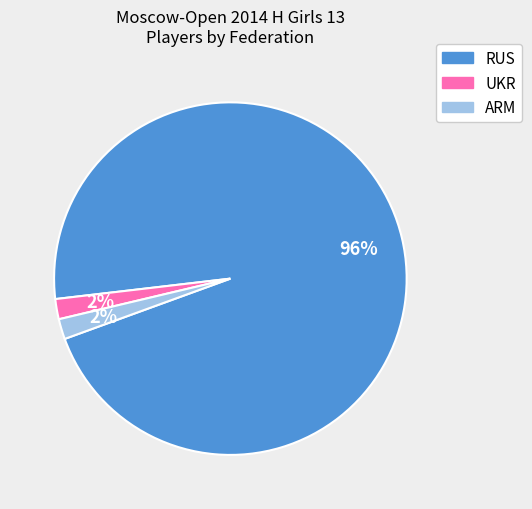

Count the number of slices in the pie.

3